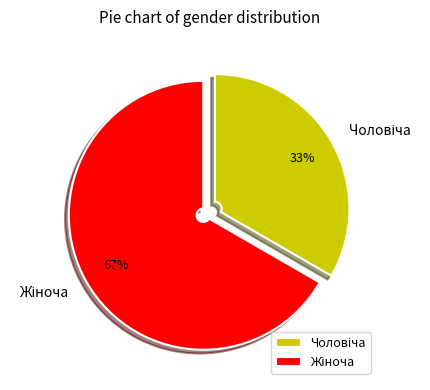

To the nearest percent, what is the average slice percentage?

50%